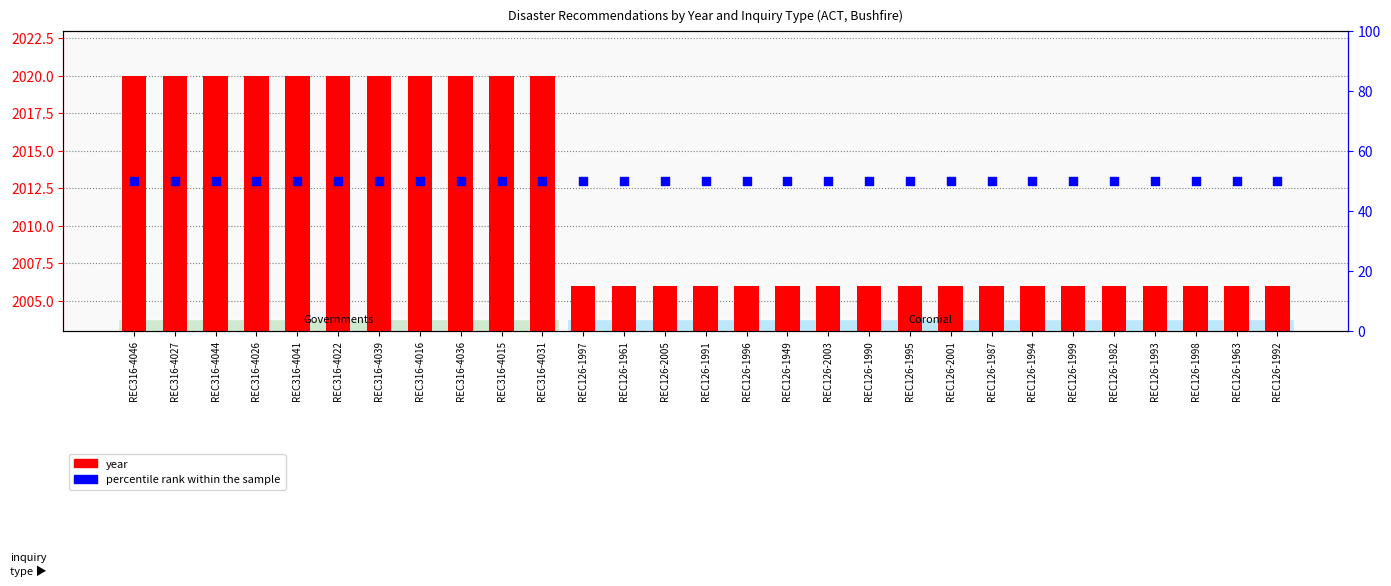

Is the value of percentile rank within the sample at REC126-2001 greater than the value of Year at REC126-1995?

No